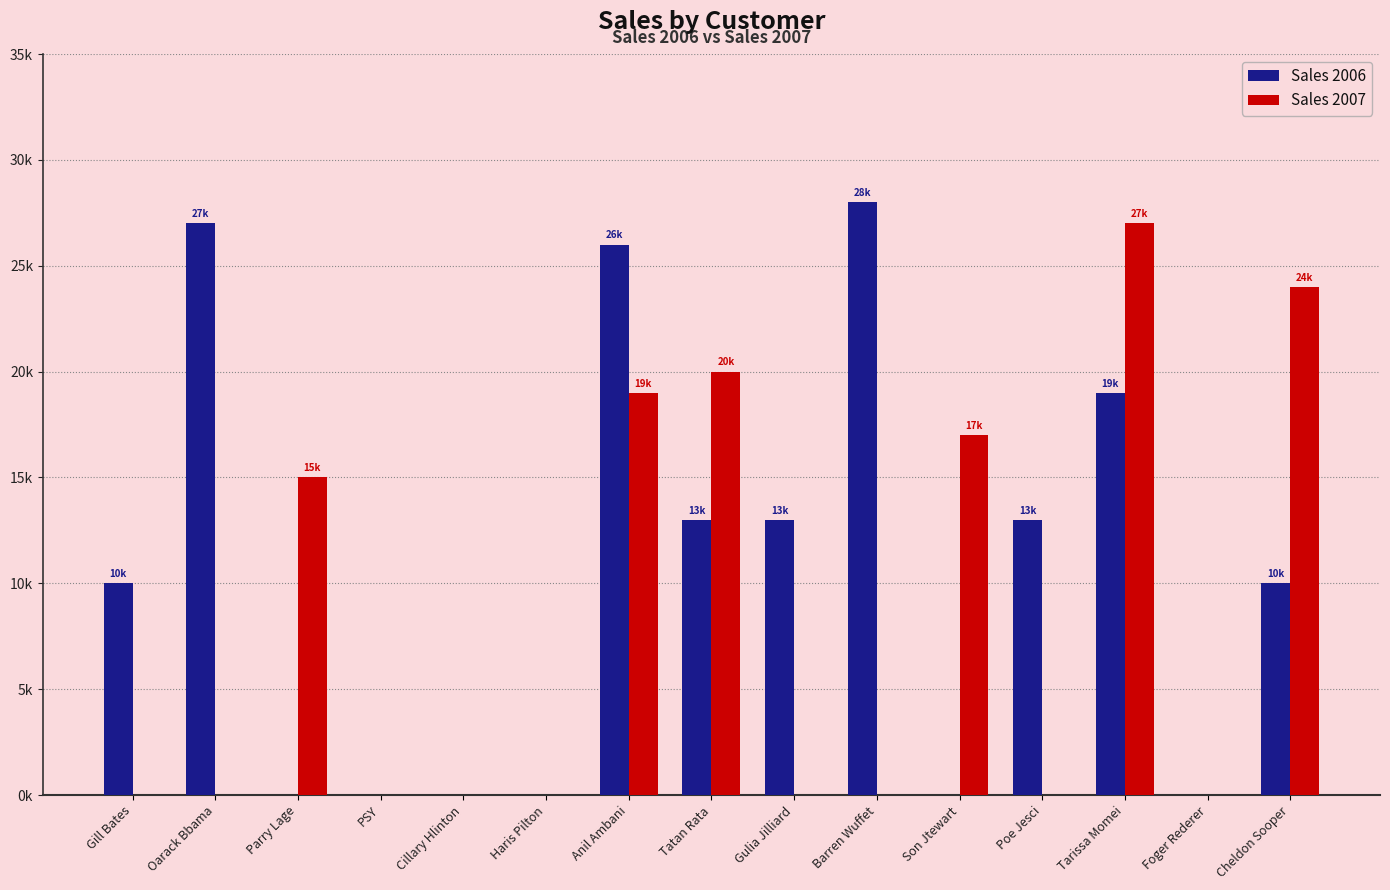

What is the sum of all Sales 2007 values?

122000